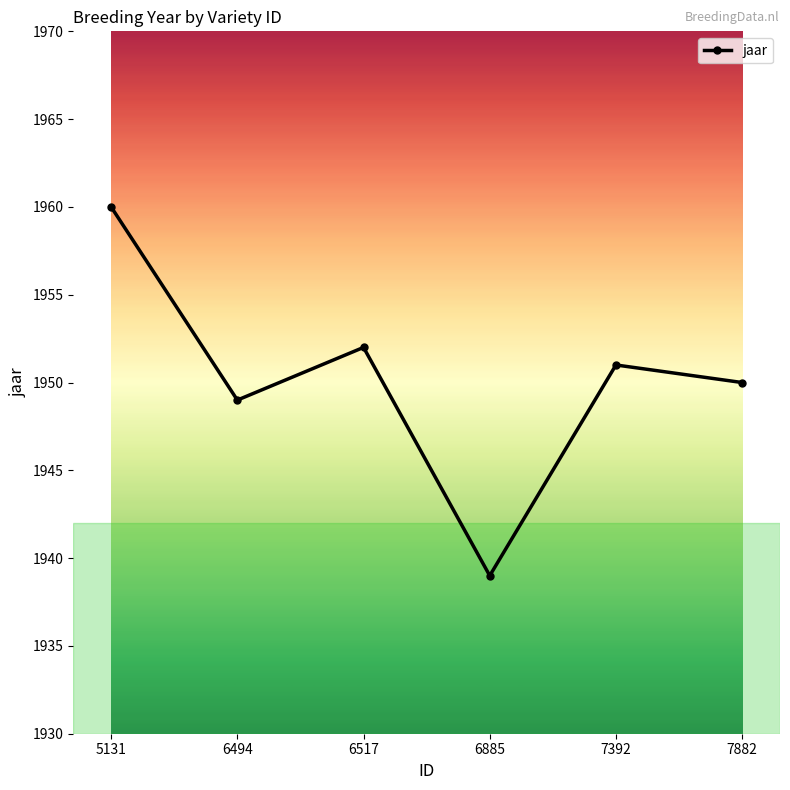

Where is the data nearest to the value 1949?

6494